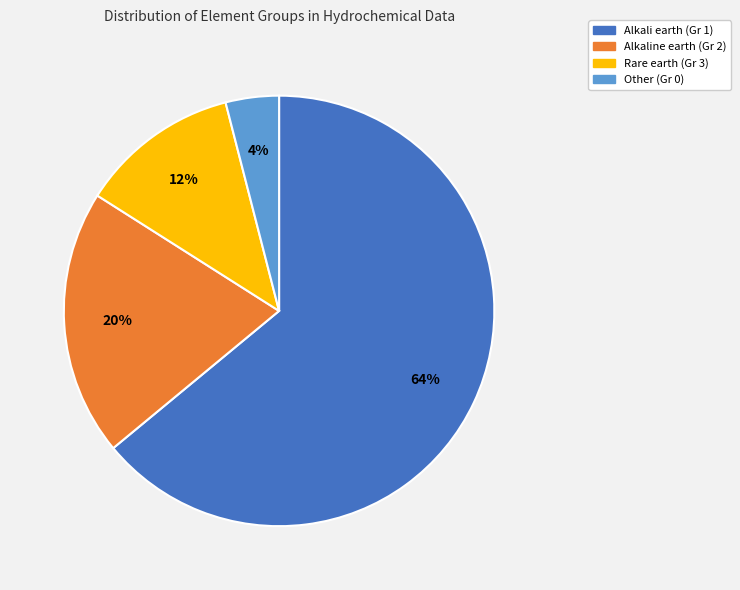

Do Alkali earth (Gr 1) and Rare earth (Gr 3) together represent more than half of the pie?

Yes